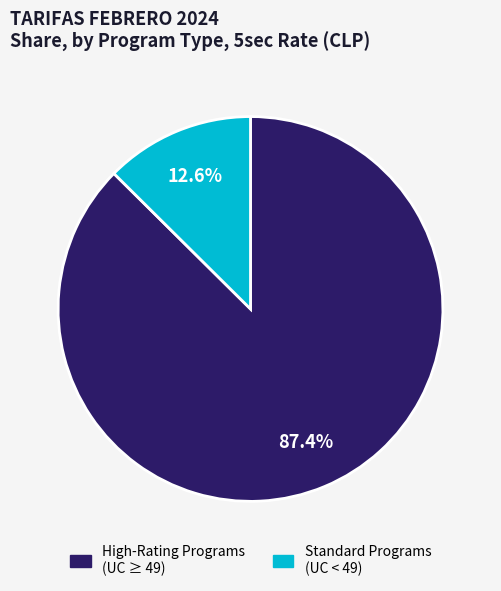

Rank the categories by value from lowest to highest.

Standard Programs (UC < 49), High-Rating Programs (UC ≥ 49)